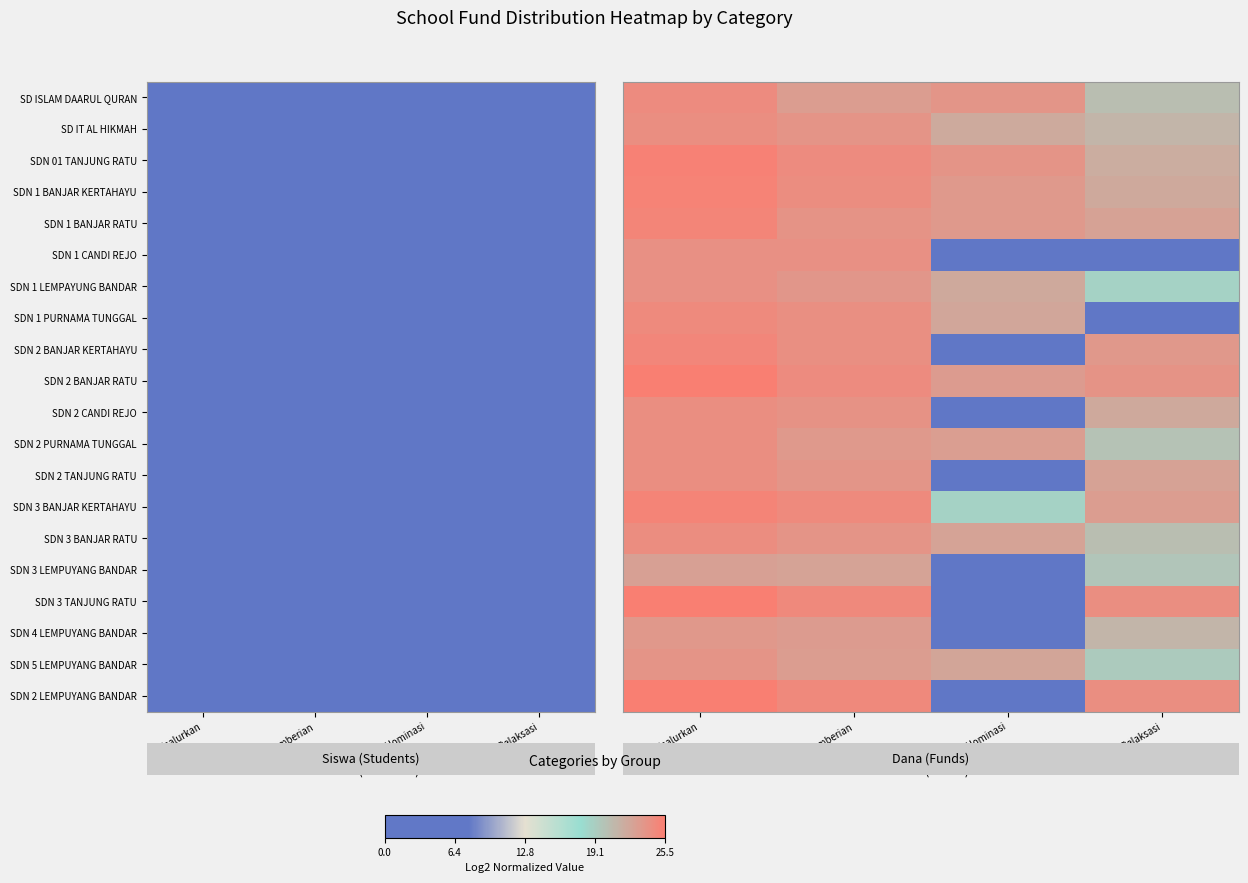

At which category is the sum across all series the highest?

Disalurkan